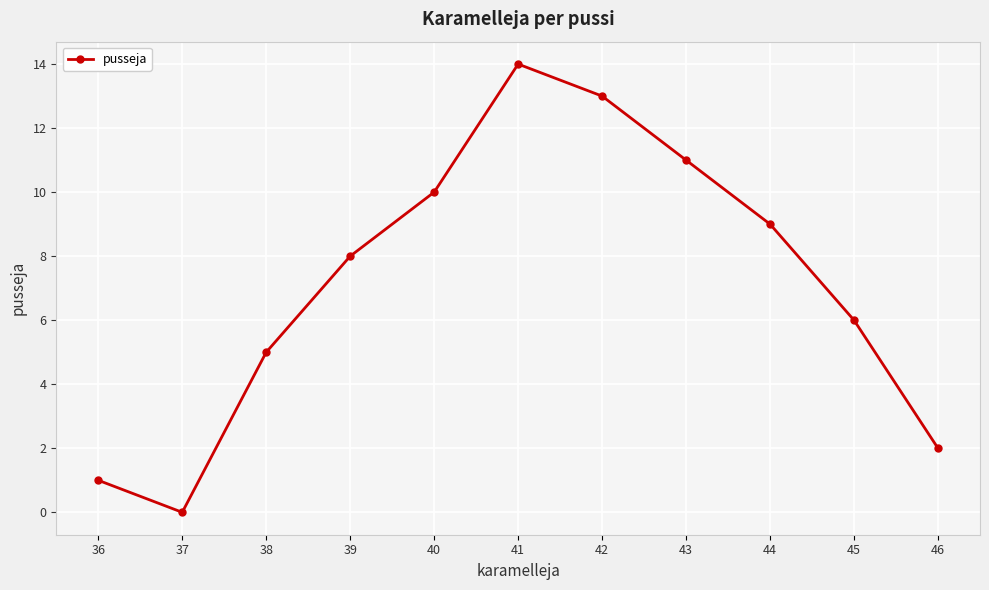

What is the approximate value at 39?

8